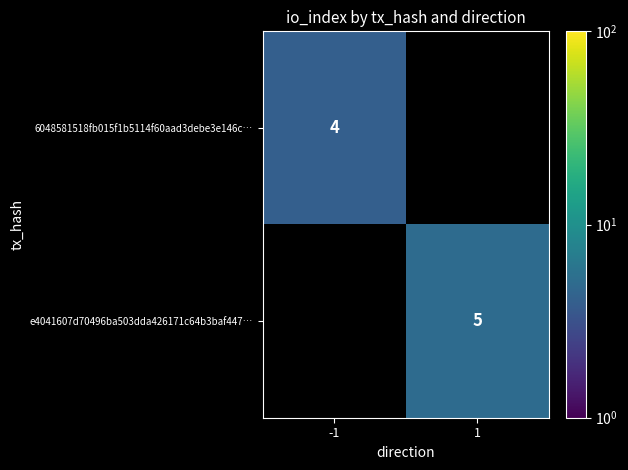

Is it true that 6048581518fb015f1b5114f60aad3debe3e146c… equals 4 at -1?

True